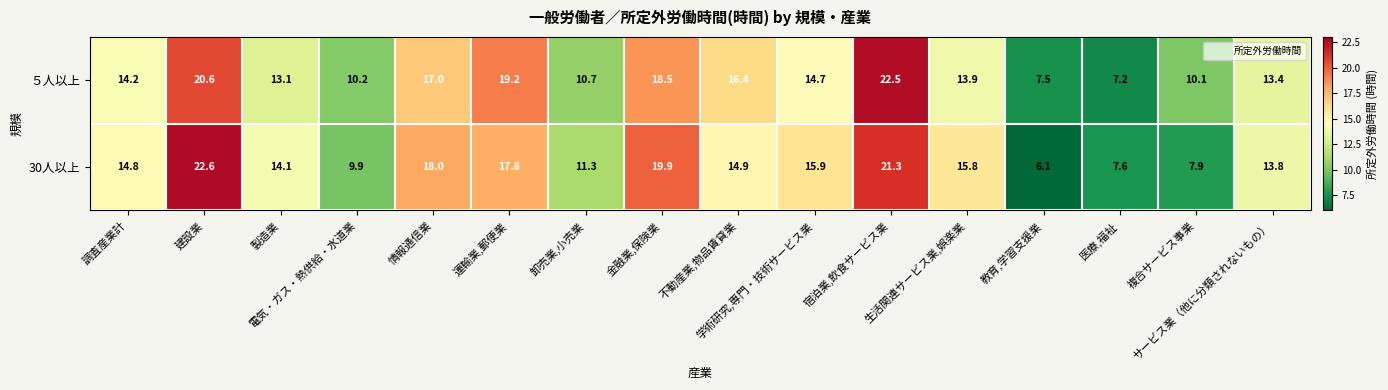

What is the smallest value displayed?

6.1